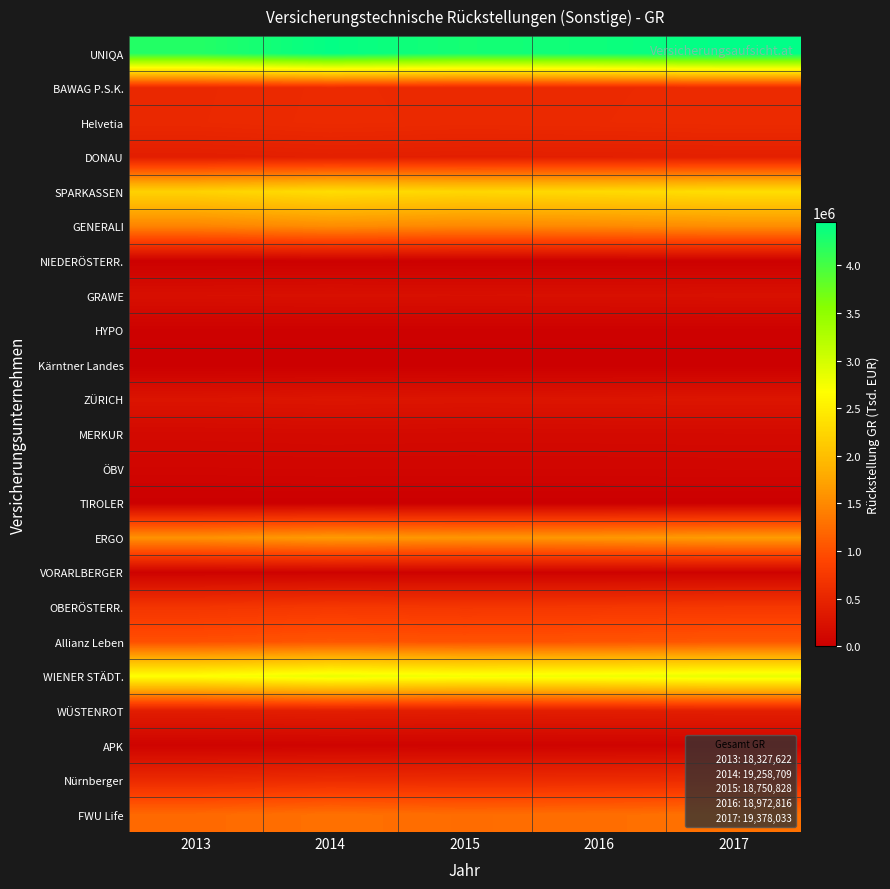

At which category is the sum across all series the highest?

2017